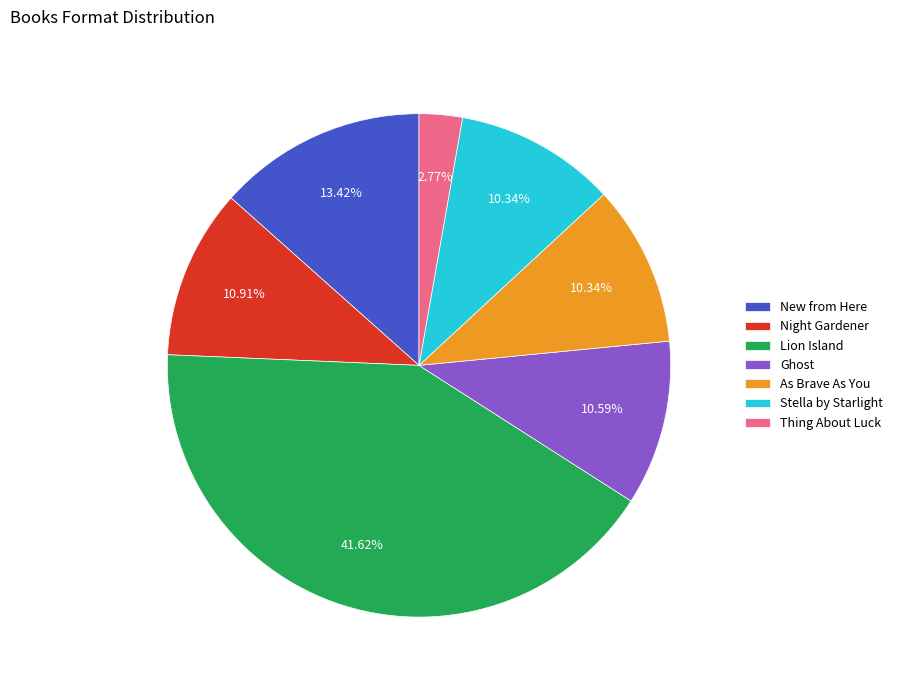

To the nearest percent, what is the difference between the largest and smallest slice percentages?

39%